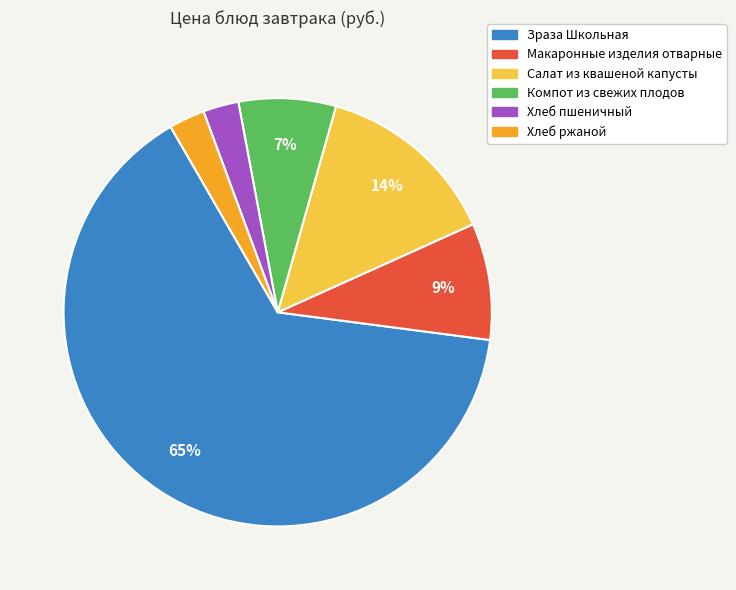

To the nearest percent, what percentage of the pie is Салат из квашеной капусты?

14%